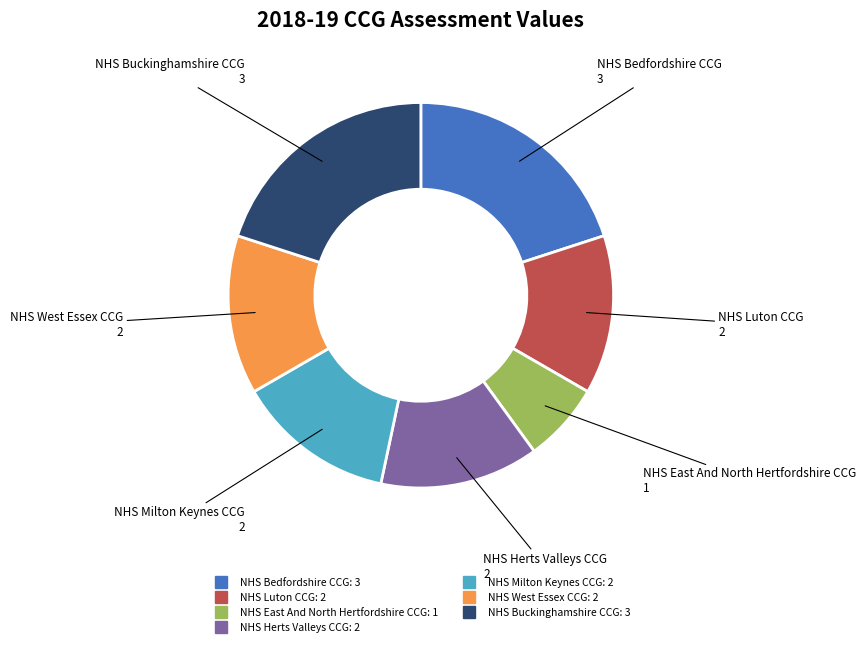

Approximately how many times larger is the value at NHS West Essex CCG compared to NHS Milton Keynes CCG?

1.0